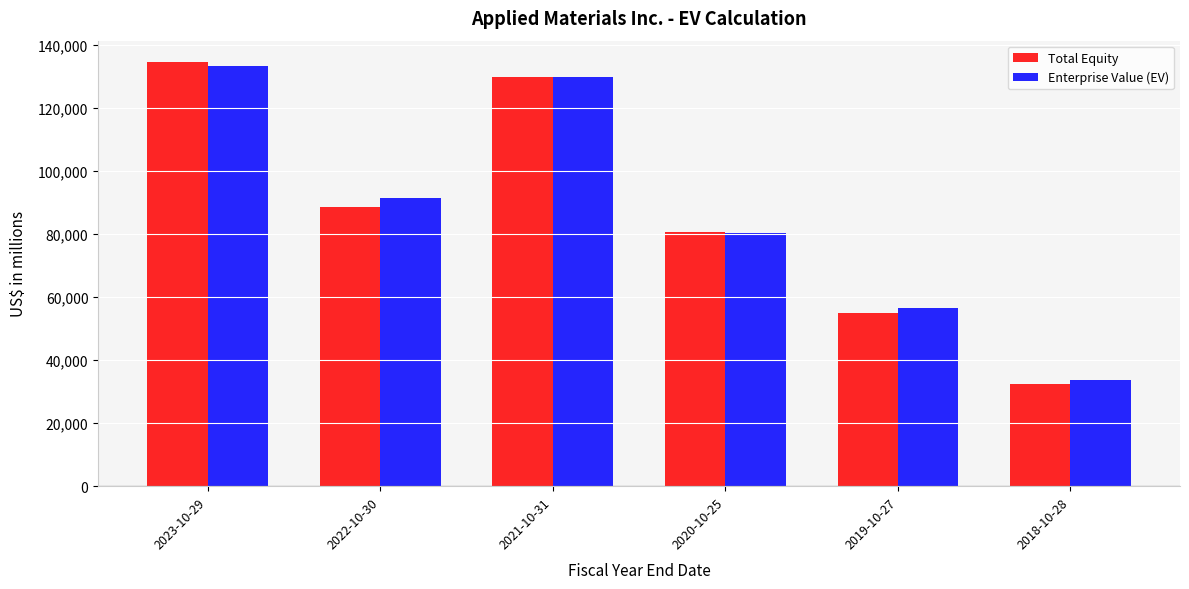

True or false: Enterprise Value (EV) has a value of 21526 at 2020-10-25.

False